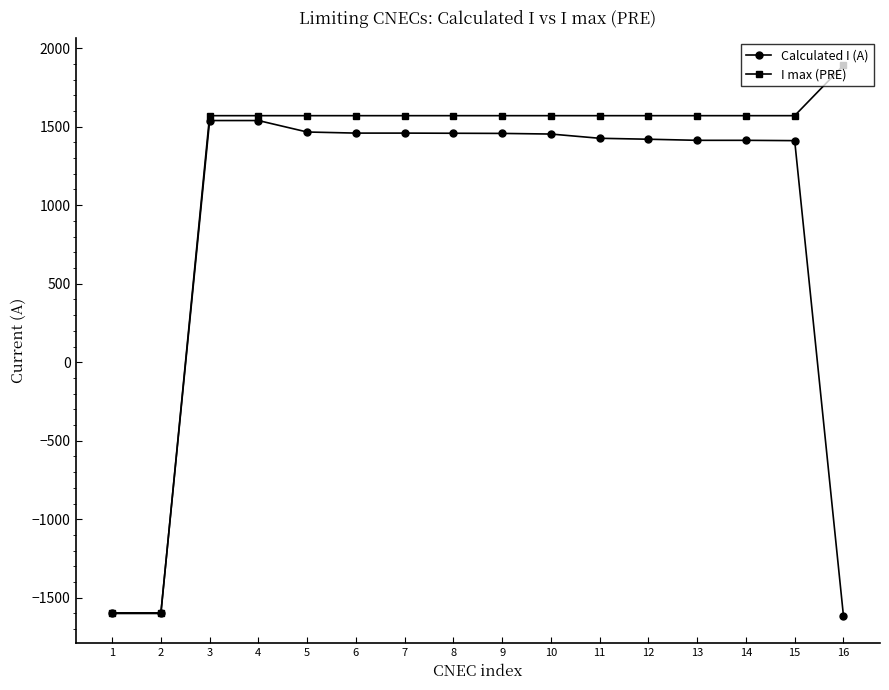

Which series ends up on top after the final intersection of I max (PRE) and Calculated I (A)?

I max (PRE)